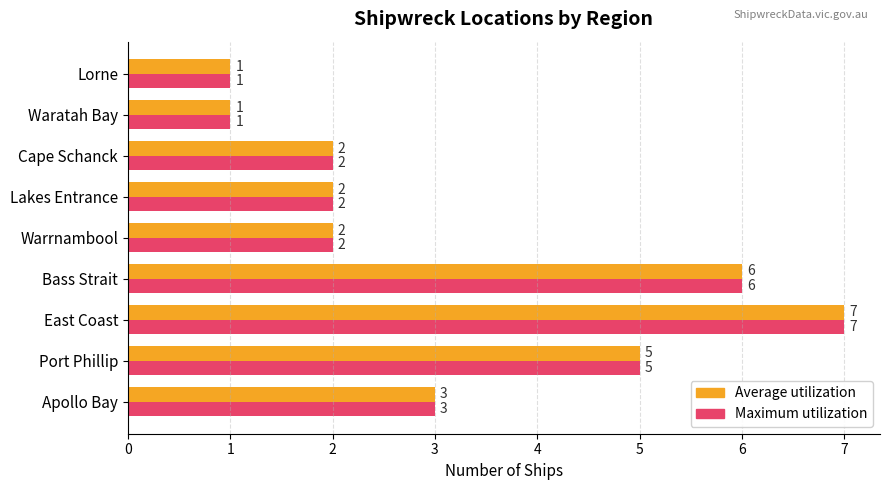

What is the total value across all series at Cape Schanck?

4